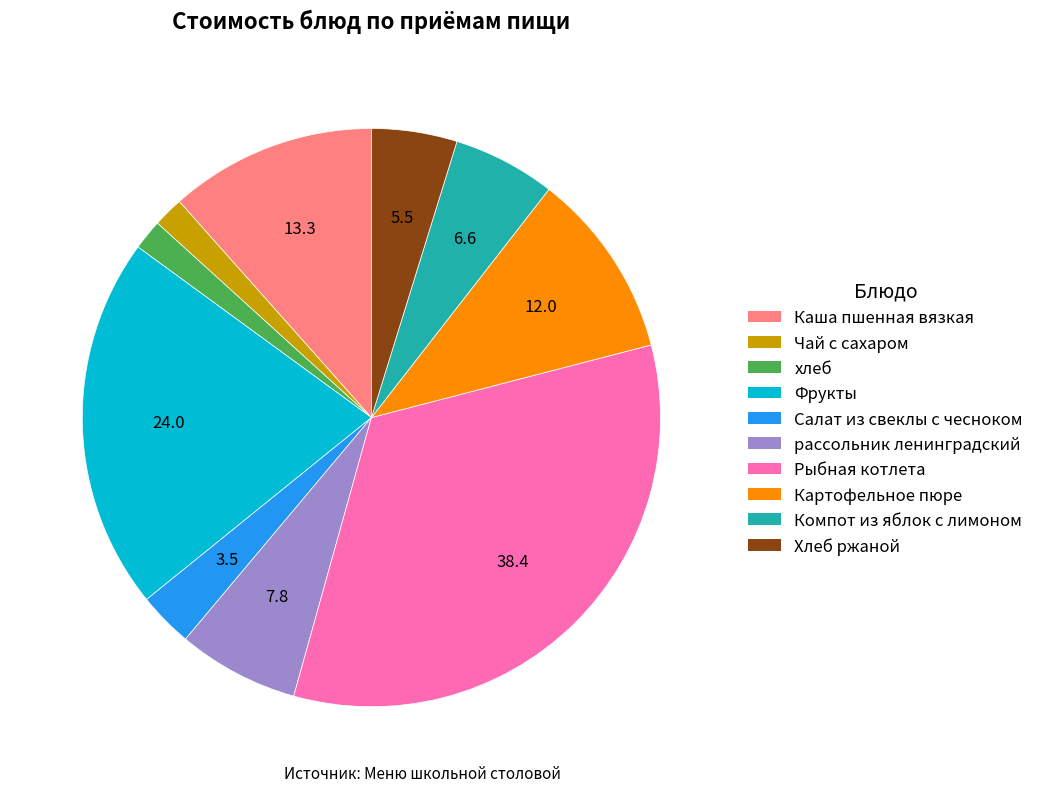

How many segments does this pie chart have?

10